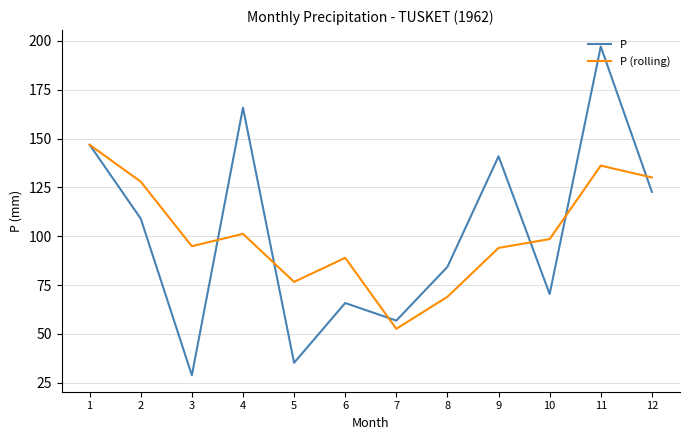

True or false: P has a value of 65.8 at 6.

True